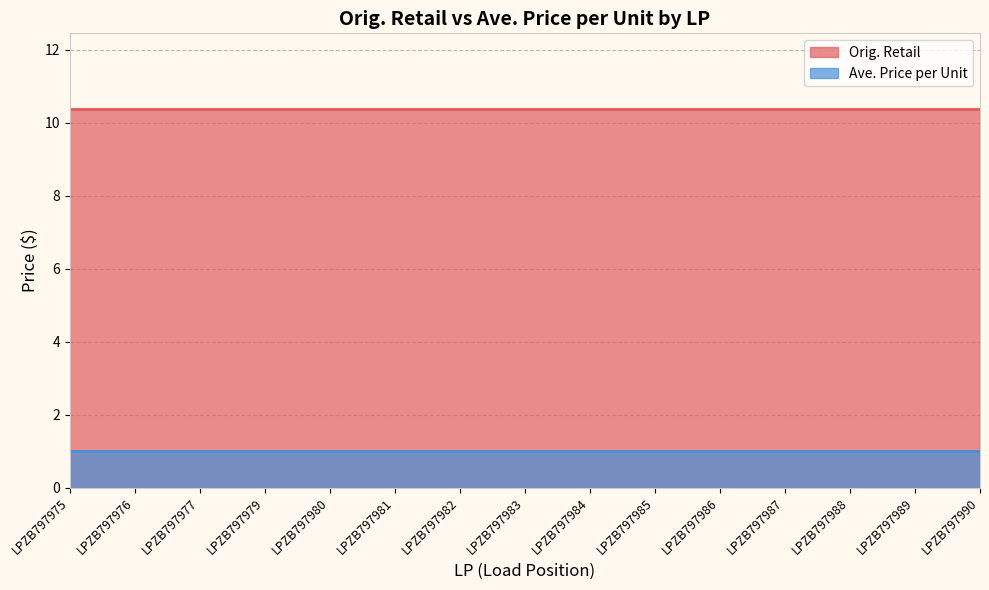

What is the average value of the Ave. Price per Unit series?

1.0